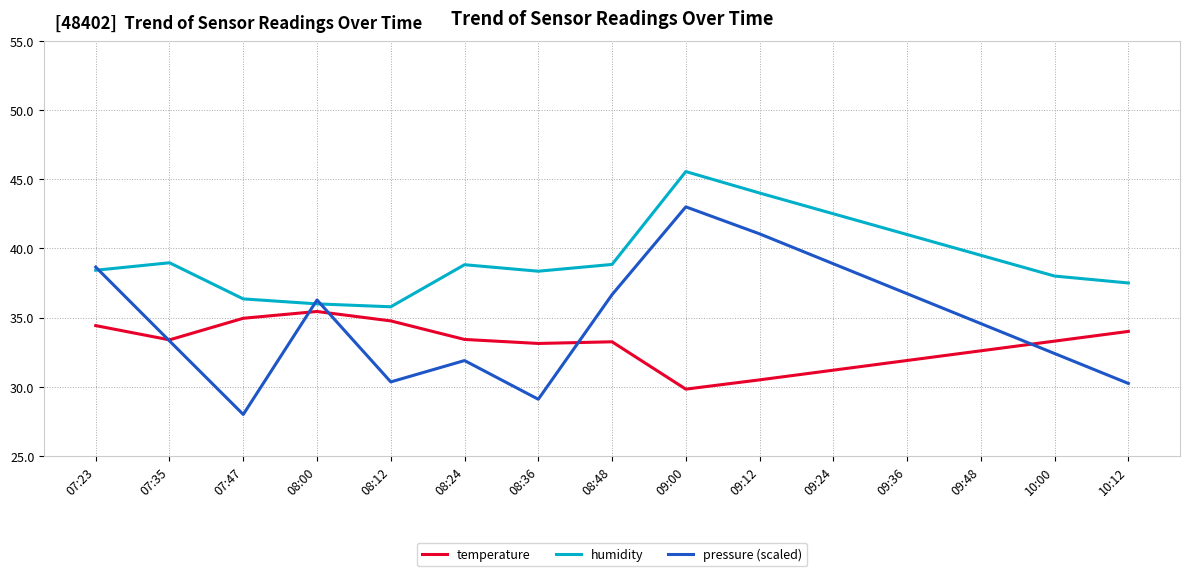

What position from the right is 10:00?

2